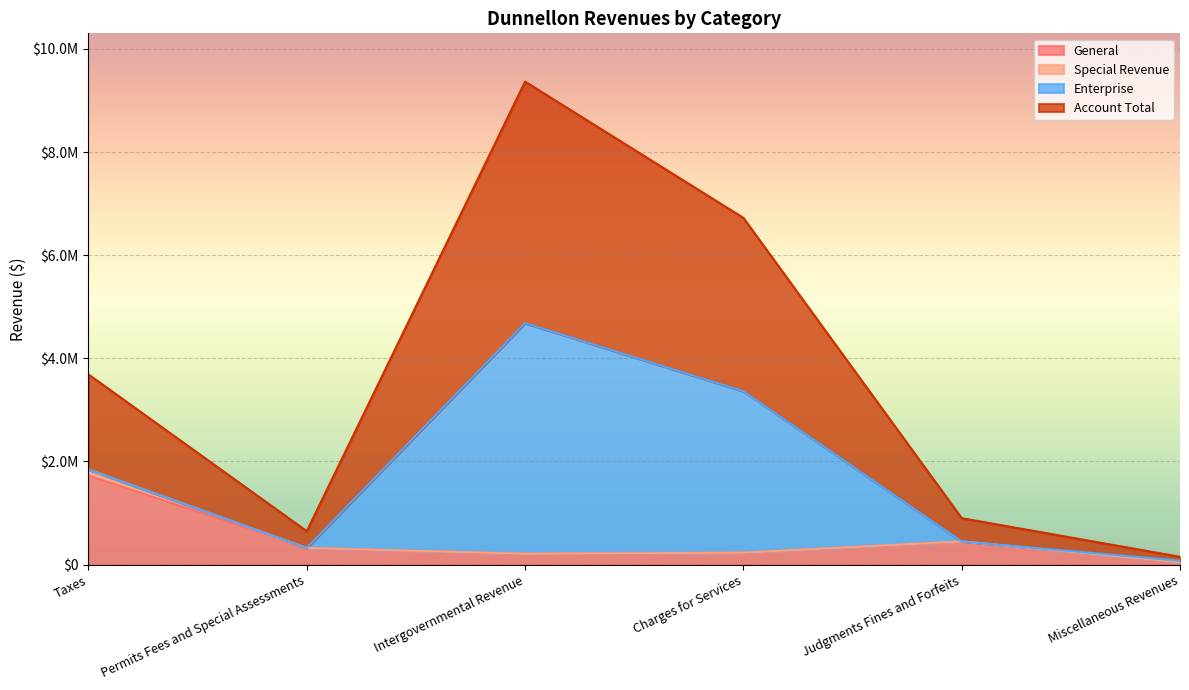

What are all the series names shown in the legend?

General, Special Revenue, Enterprise, Account Total